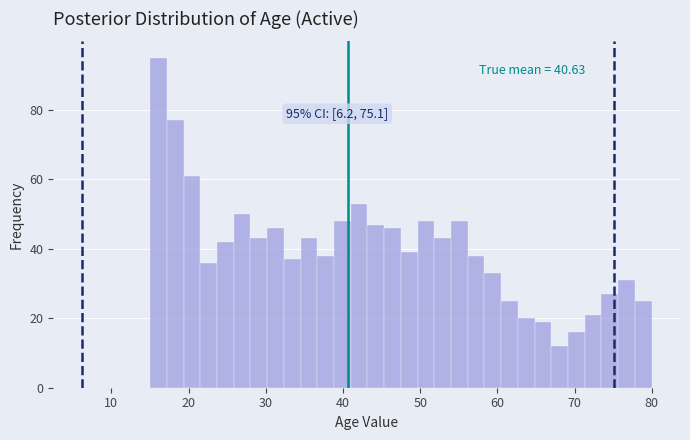

Around what value on the x-axis is the tallest bar? Give the approximate position of its centre, as read against the axis.

16